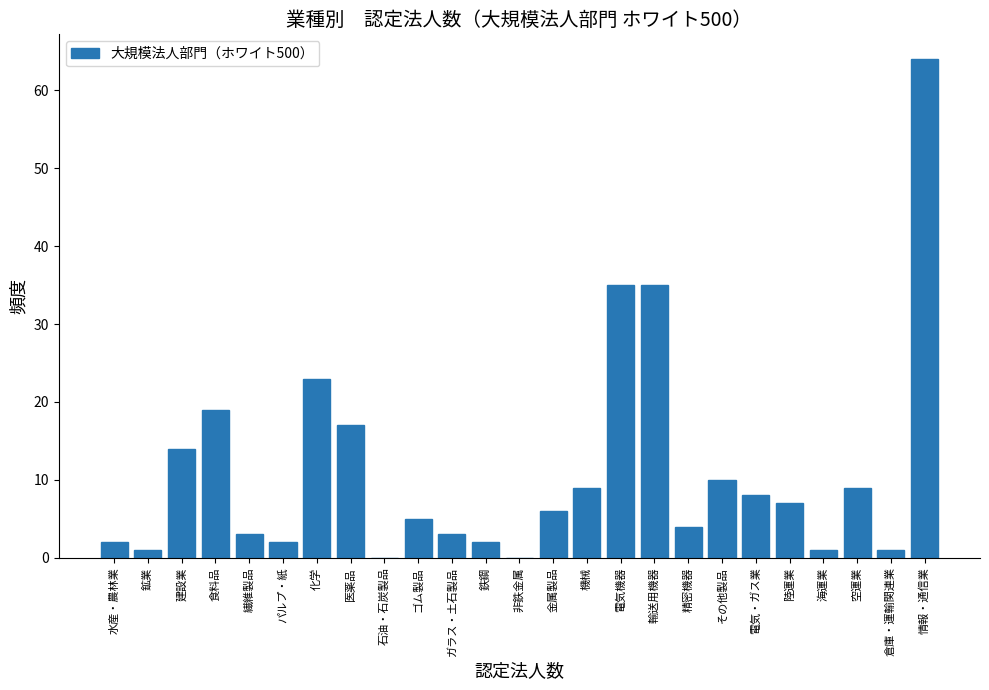

Reading right to left, extract all data points from this chart.

情報・通信業=64	倉庫・運輸関連業=1	空運業=9	海運業=1	陸運業=7	電気・ガス業=8	その他製品=10	精密機器=4	輸送用機器=35	電気機器=35	機械=9	金属製品=6	非鉄金属=0	鉄鋼=2	ガラス・土石製品=3	ゴム製品=5	石油・石炭製品=0	医薬品=17	化学=23	パルプ・紙=2	繊維製品=3	食料品=19	建設業=14	鉱業=1	水産・農林業=2